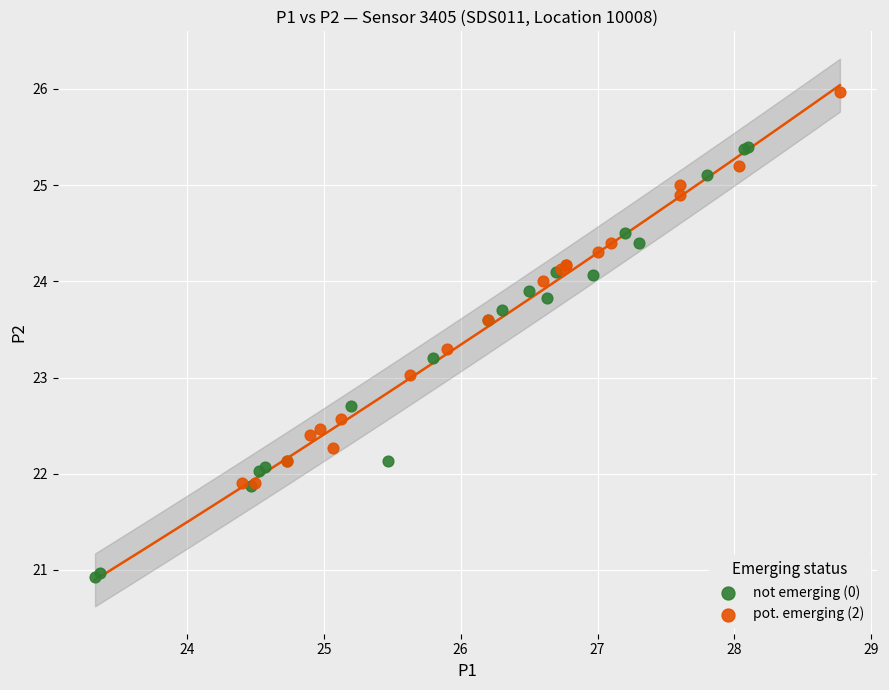

Which series has the widest spread of Y values?

not emerging (0)